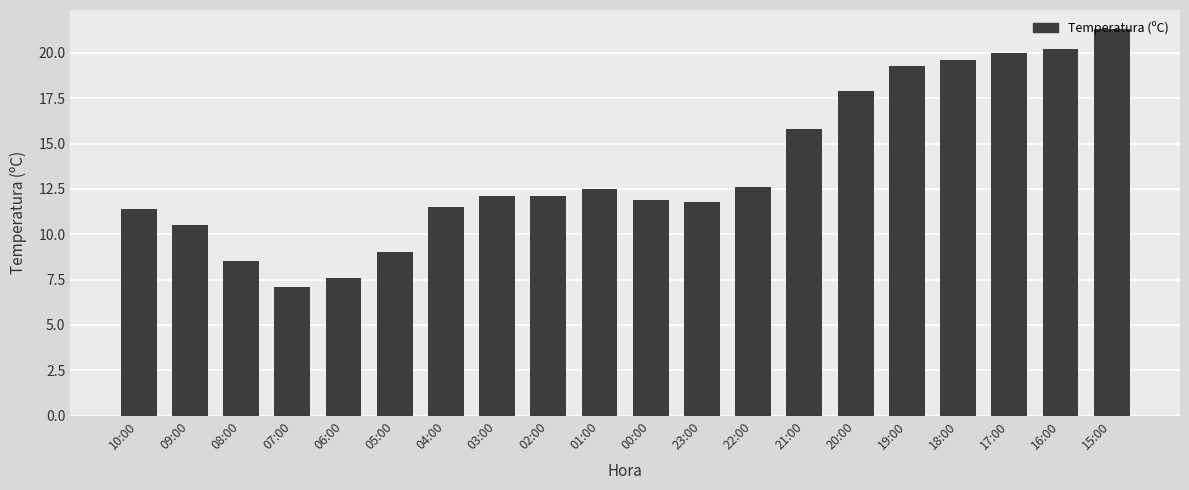

What is the sum of all values?

272.7